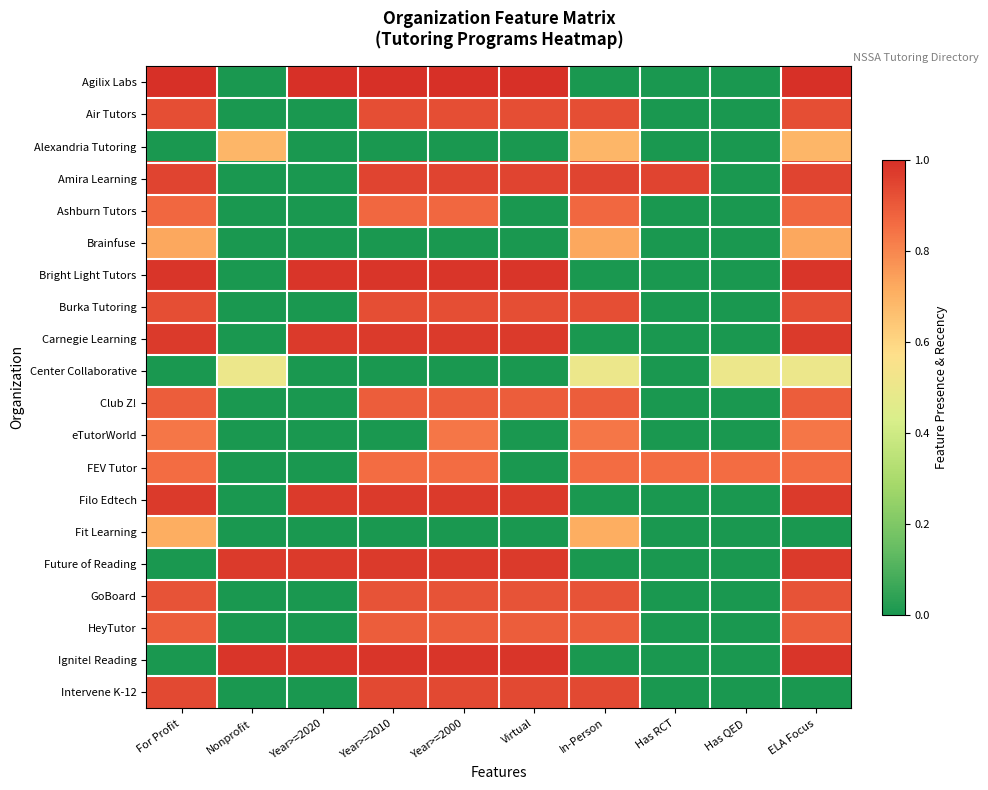

At which category does the chart reach its peak across all series?

For Profit